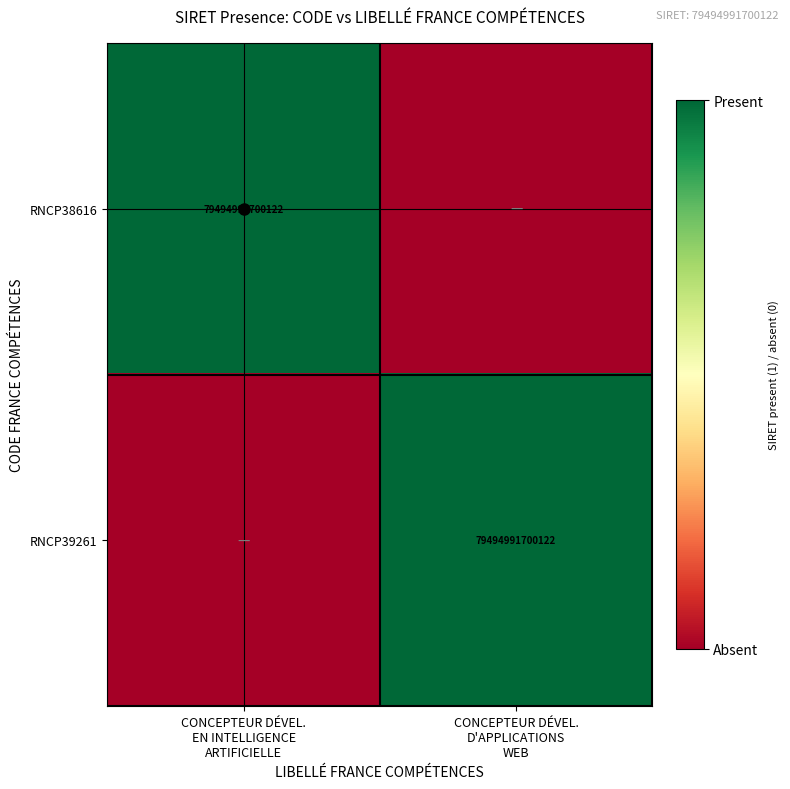

How many data points does each series have?

2